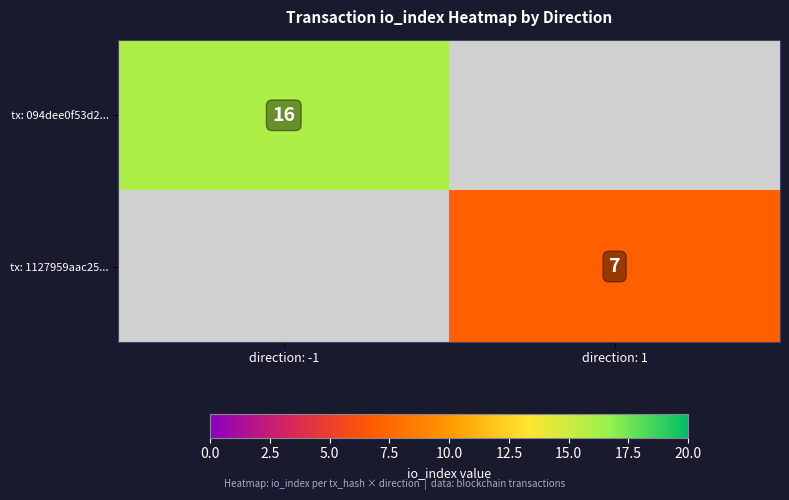

What is the smallest value displayed?

7.0